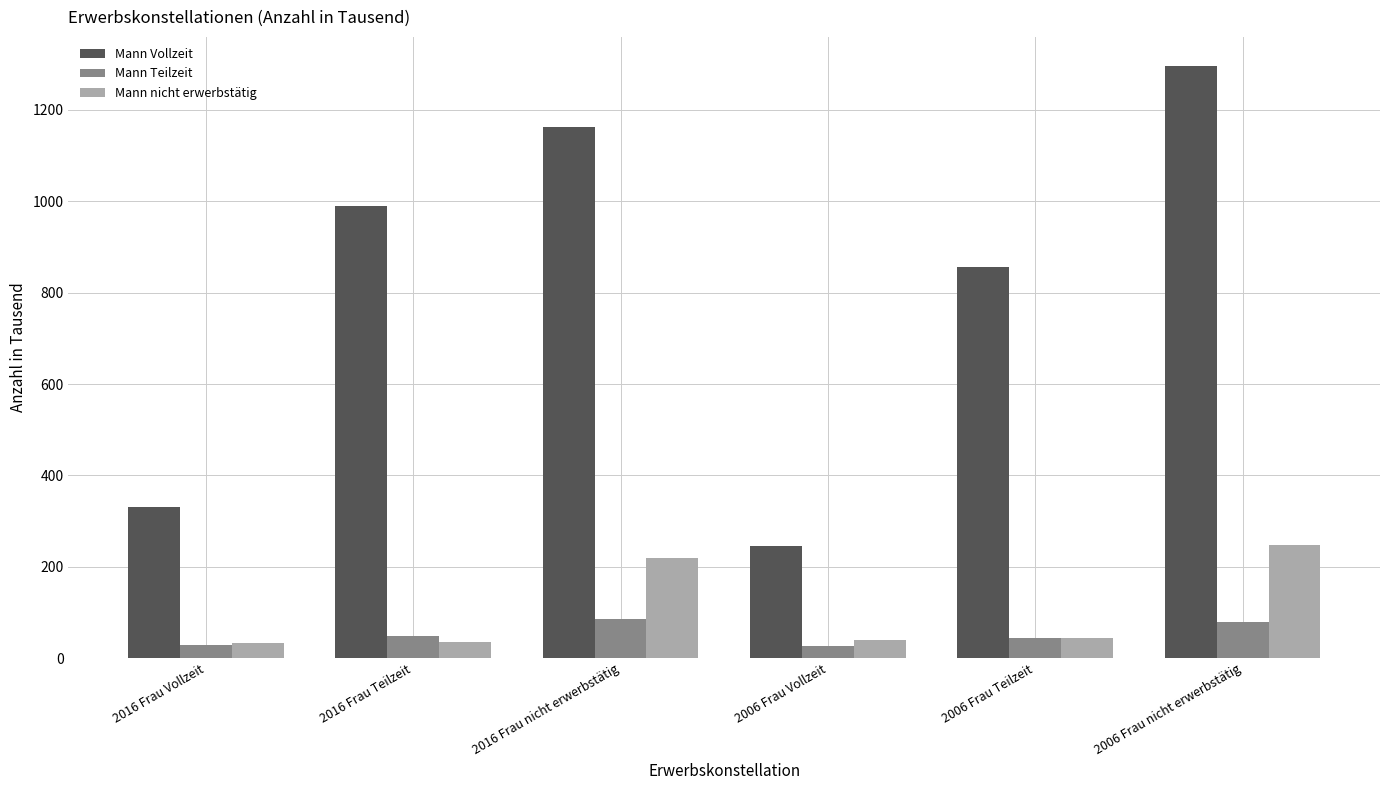

How many values in the Mann nicht erwerbstätig series are below 45?

3